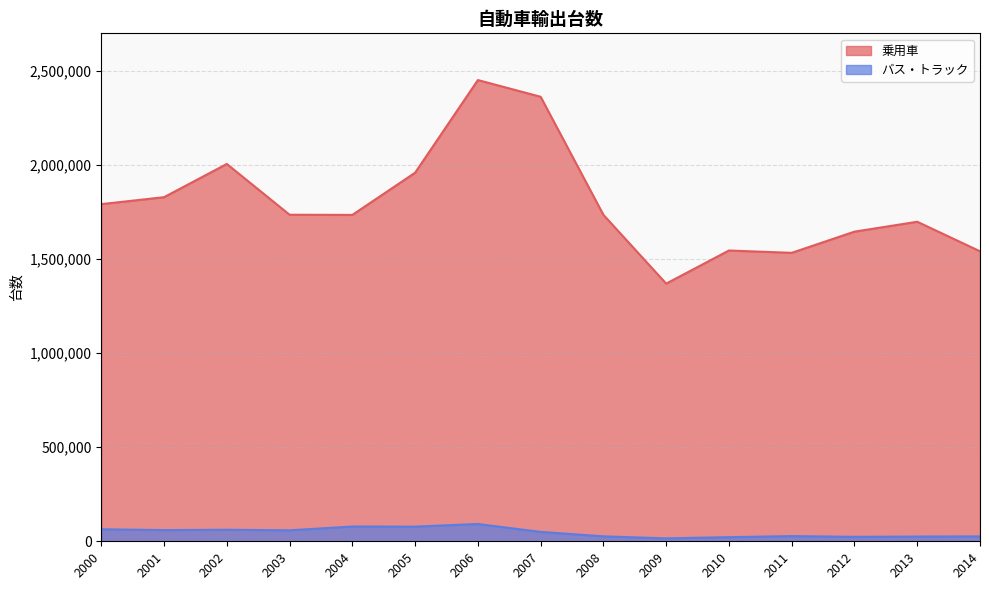

In バス・トラック, how many points are higher than both neighbors (excluding endpoints)?

4